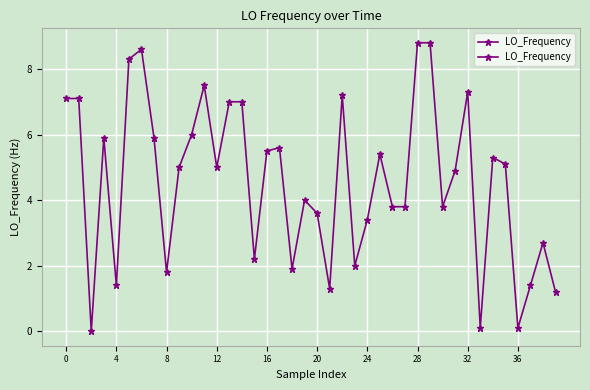

What is the sum of all values?

182.8